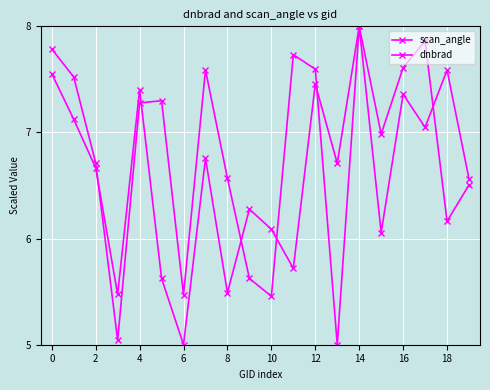

What is the lowest value of the dnbrad series?

5.0